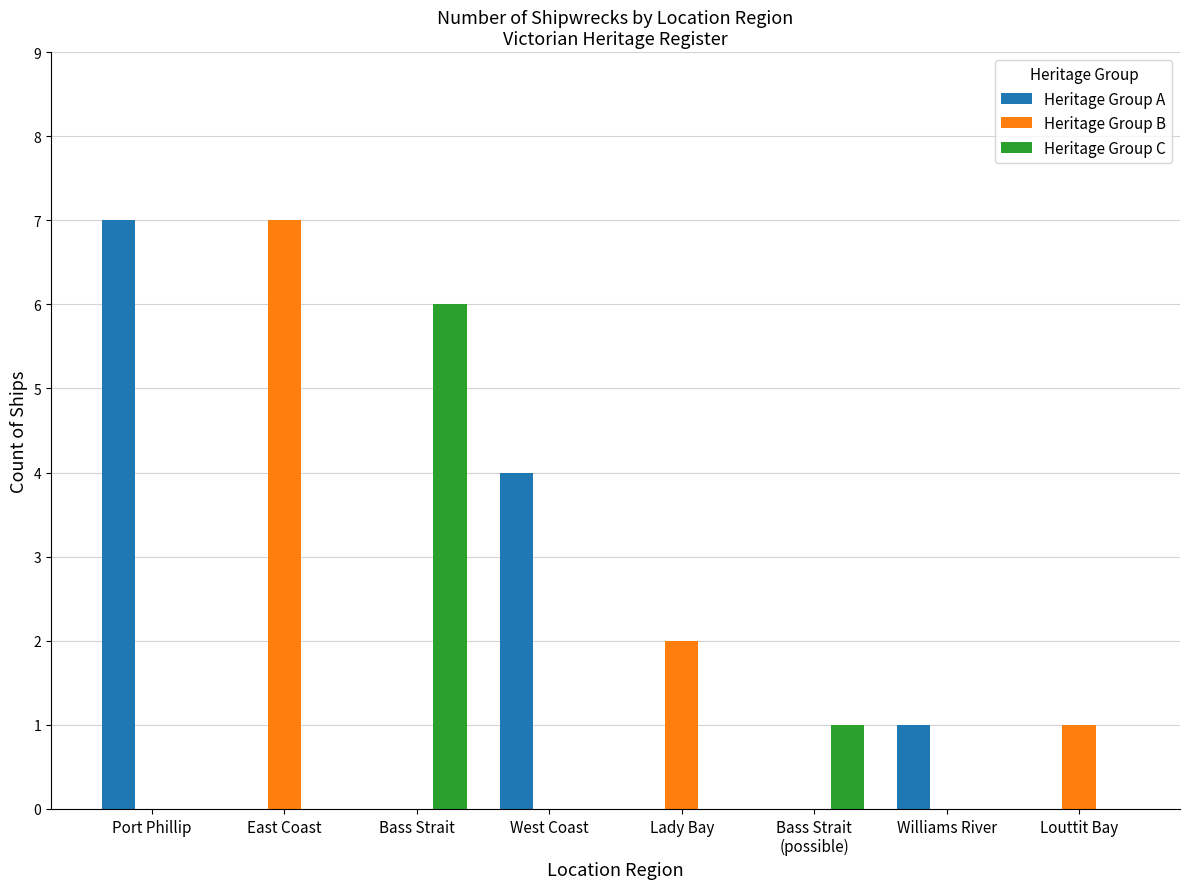

At which label does Heritage Group C reach its peak?

Bass Strait